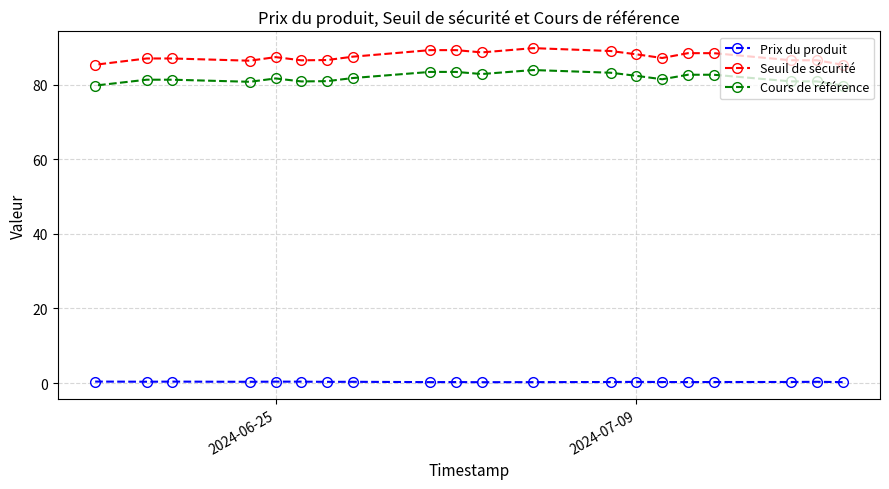

How many values in the Seuil de sécurité series are below 87?

9